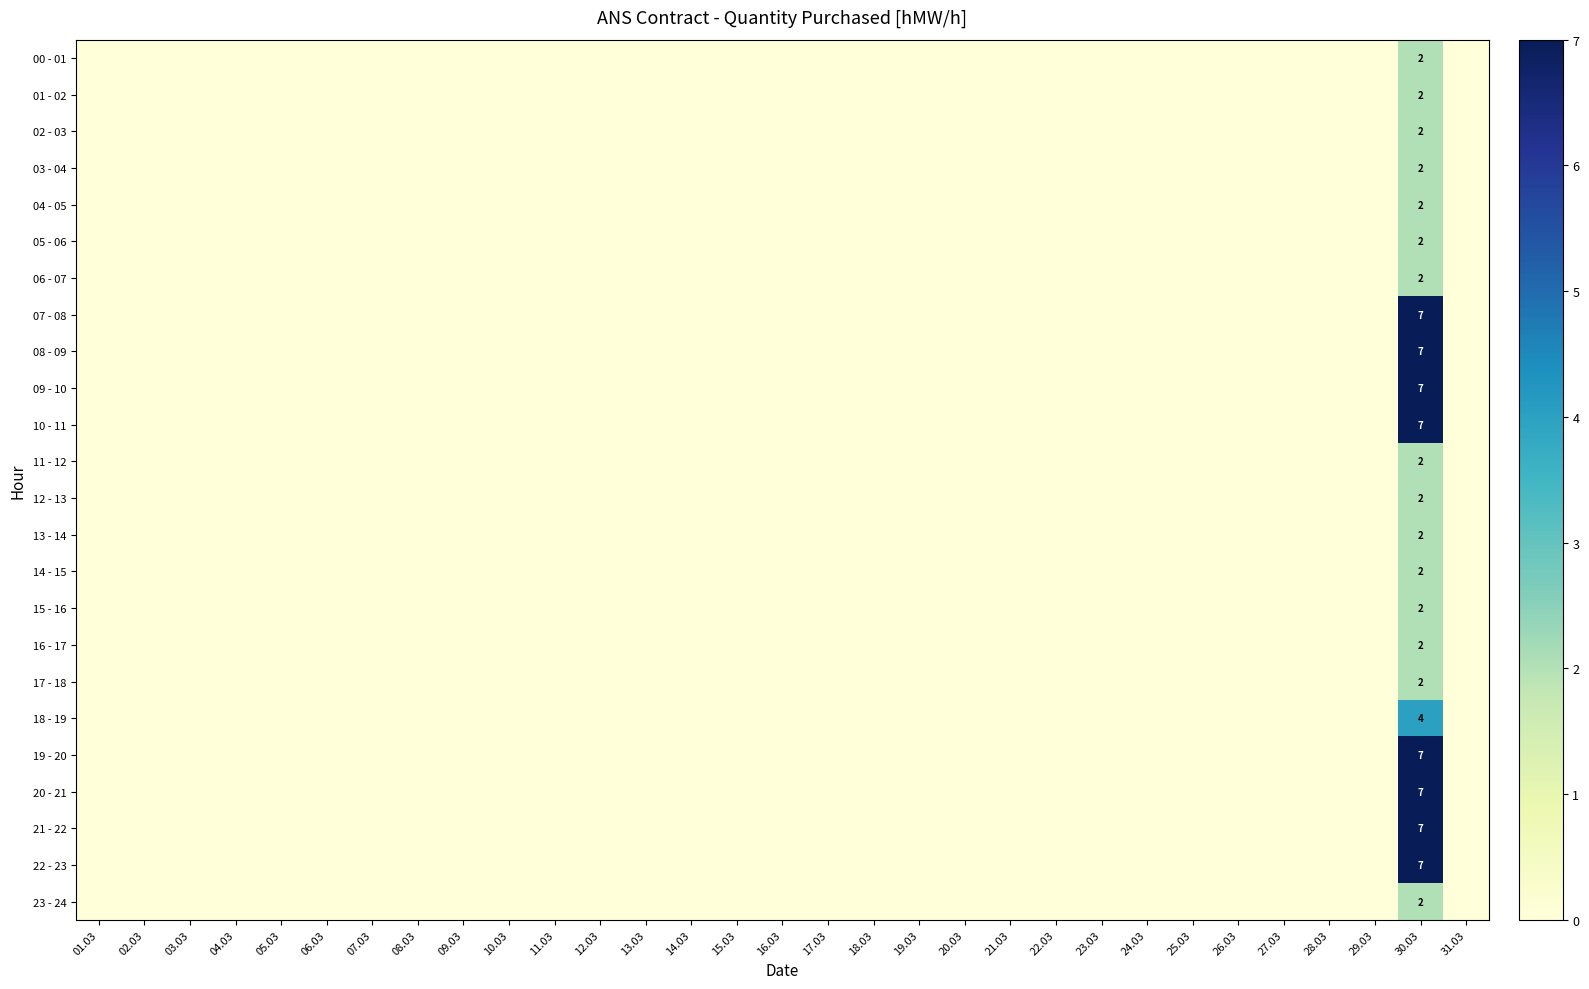

Is the value of 06 - 07 at 25.03 greater than the value of 17 - 18 at 29.03?

No